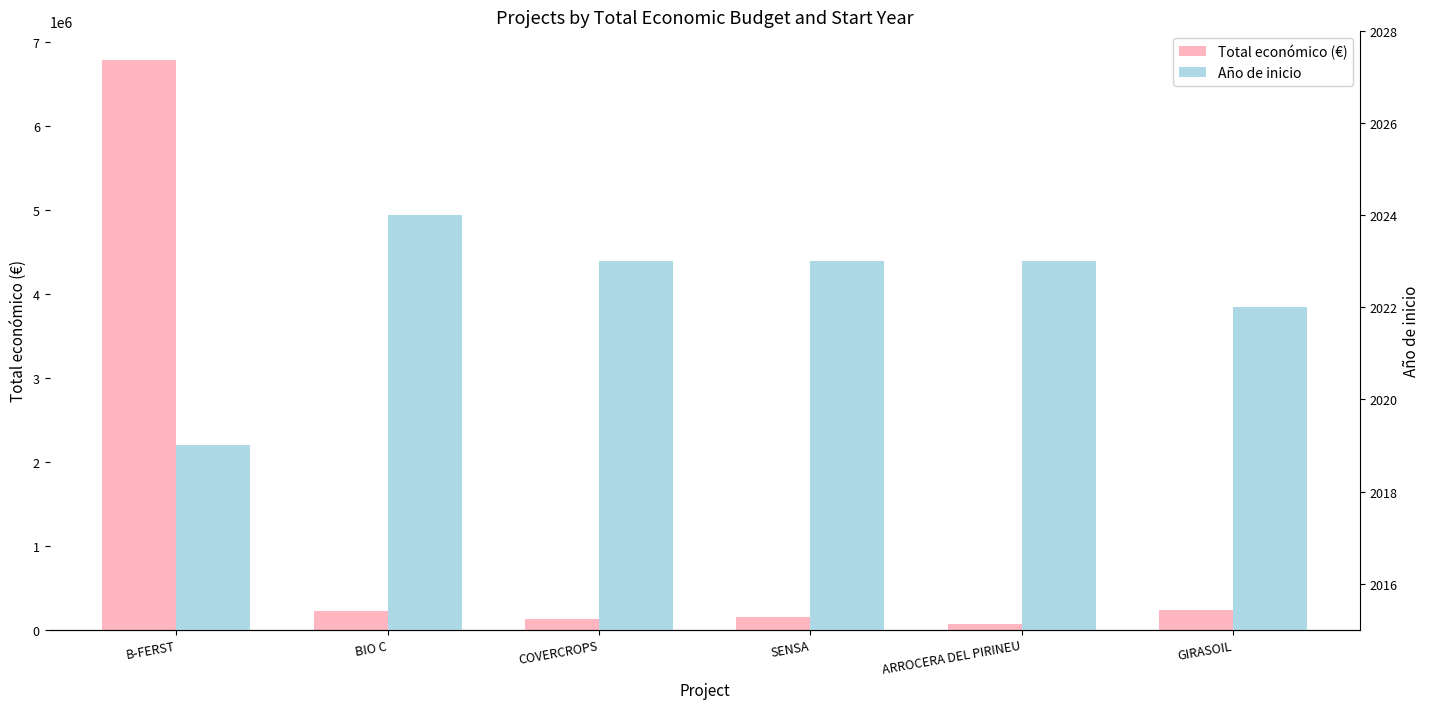

How many groups of bars are there?

6